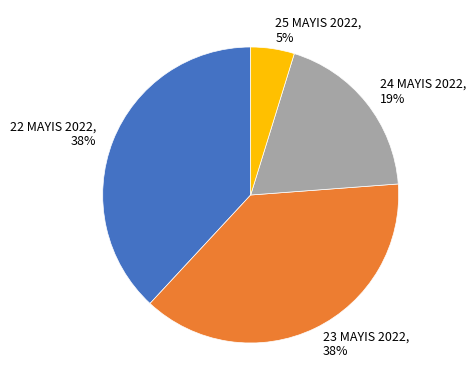

To the nearest percent, what is the combined percentage of 25 MAYIS 2022 and 24 MAYIS 2022?

24%